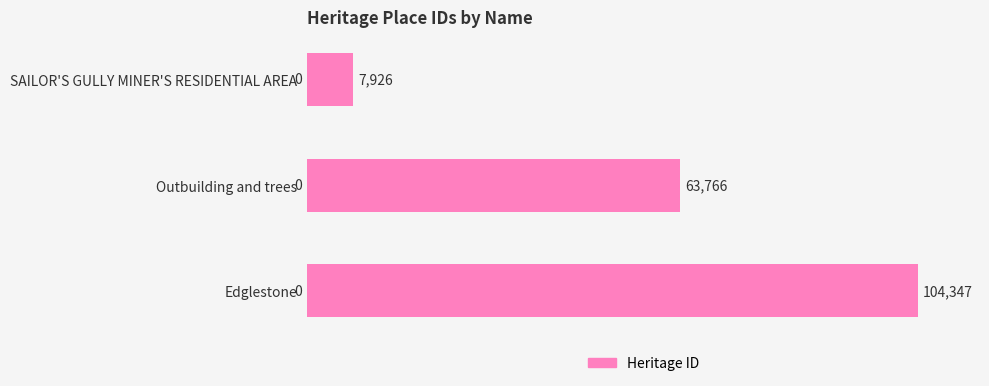

How many series are shown in this chart?

1